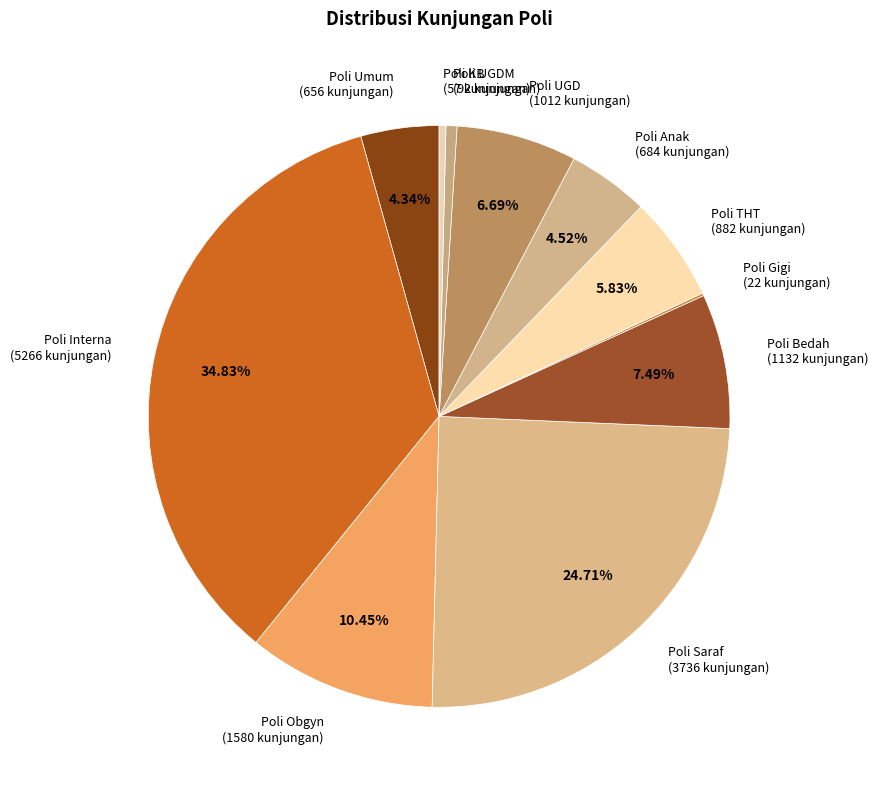

Do Poli Interna (5266 kunjungan) and Poli Obgyn (1580 kunjungan) together represent more than half of the pie?

No